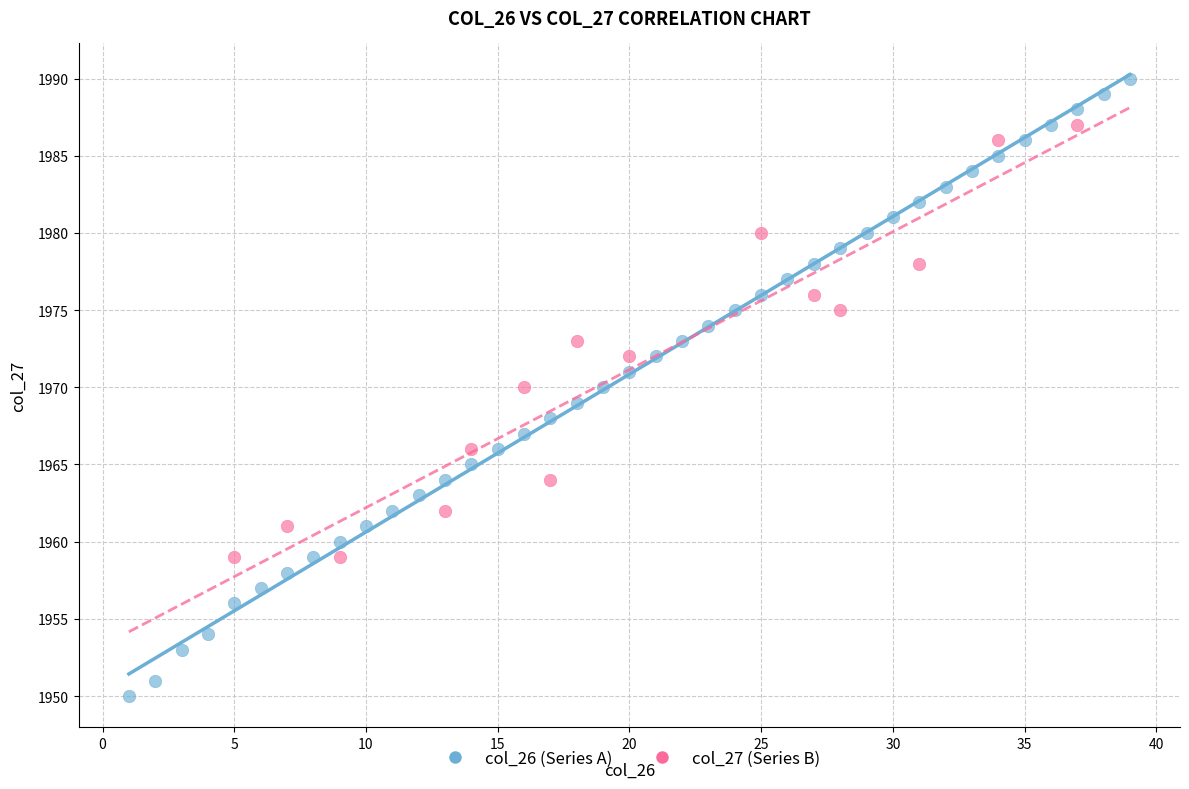

Which series has the largest Y range (max minus min)?

col_26 (Series A)